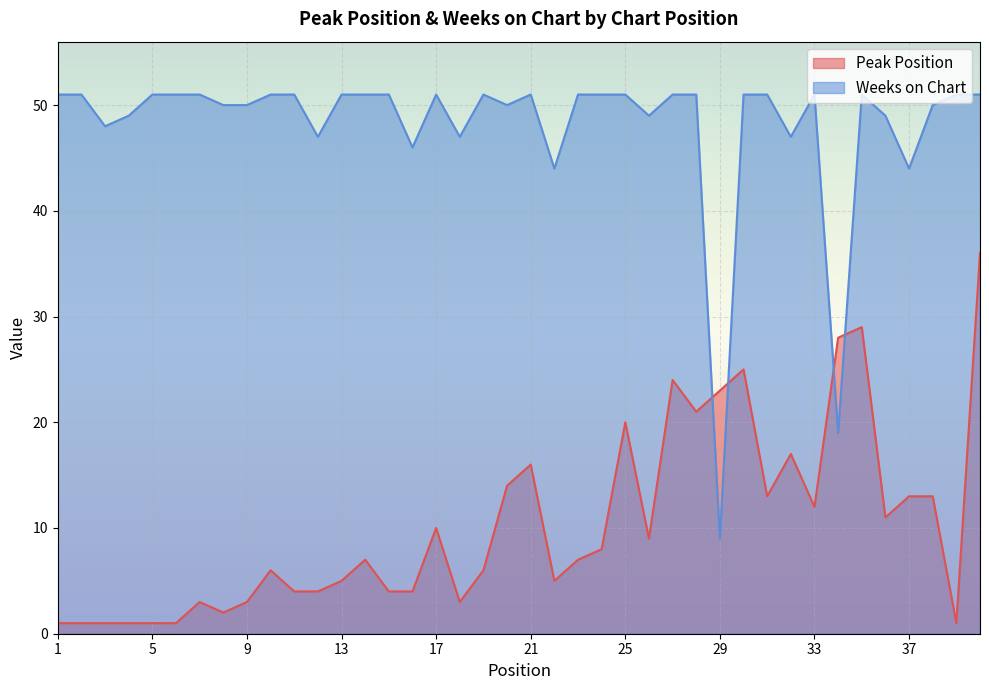

True or false: Weeks on Chart has a value of 17 at 39.

False